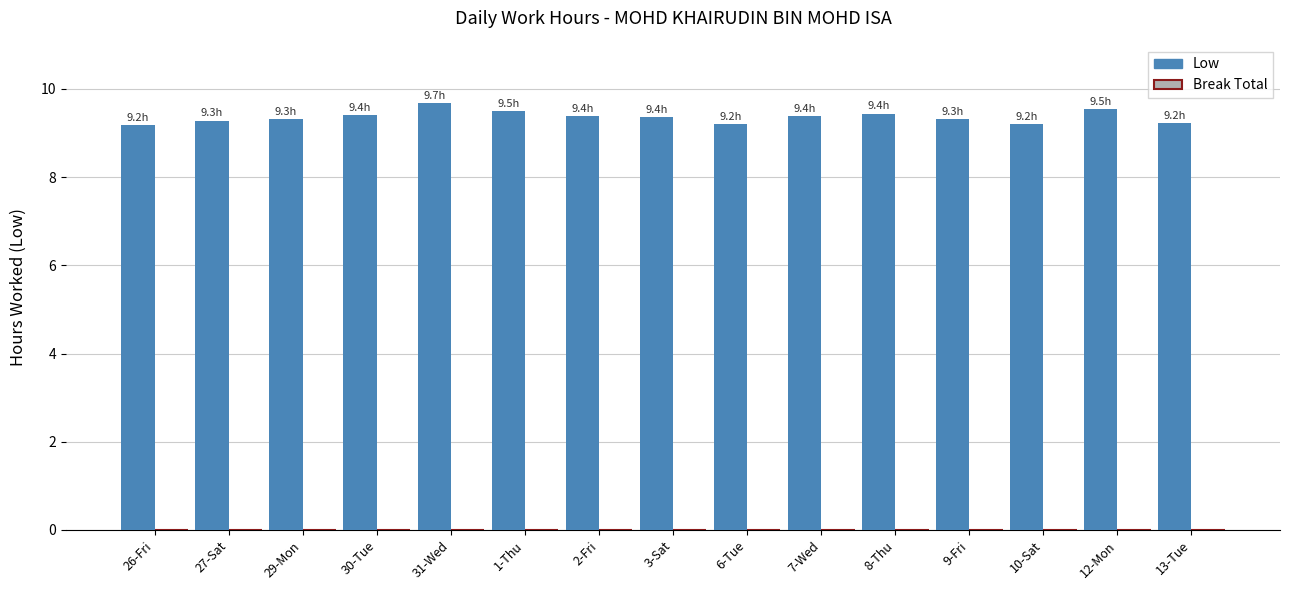

Which has a higher value, 26-Fri or 8-Thu?

8-Thu